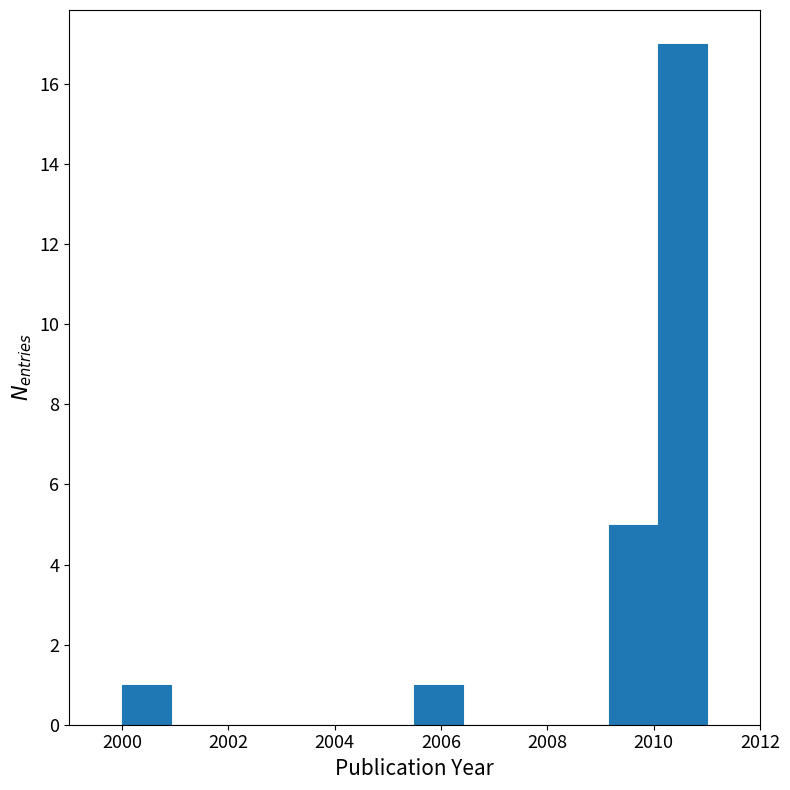

How tall is the bar that spans 2009.2 to 2010.0 on the x-axis? Neither the bar edges nor the heights are printed on the chart, so give them approximately, as read against the axes.

5